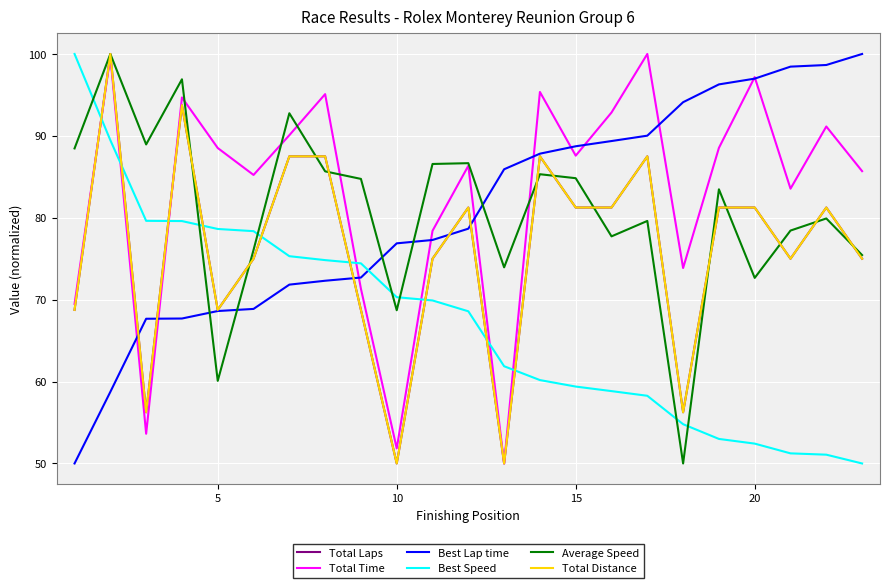

How many lines are shown in the chart?

6